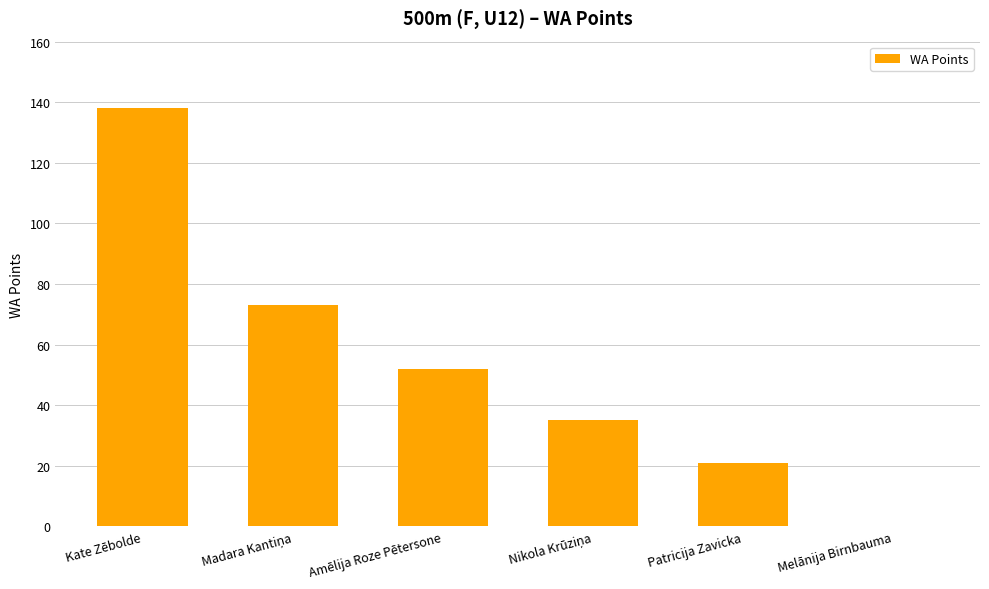

What is the sum of all values?

319